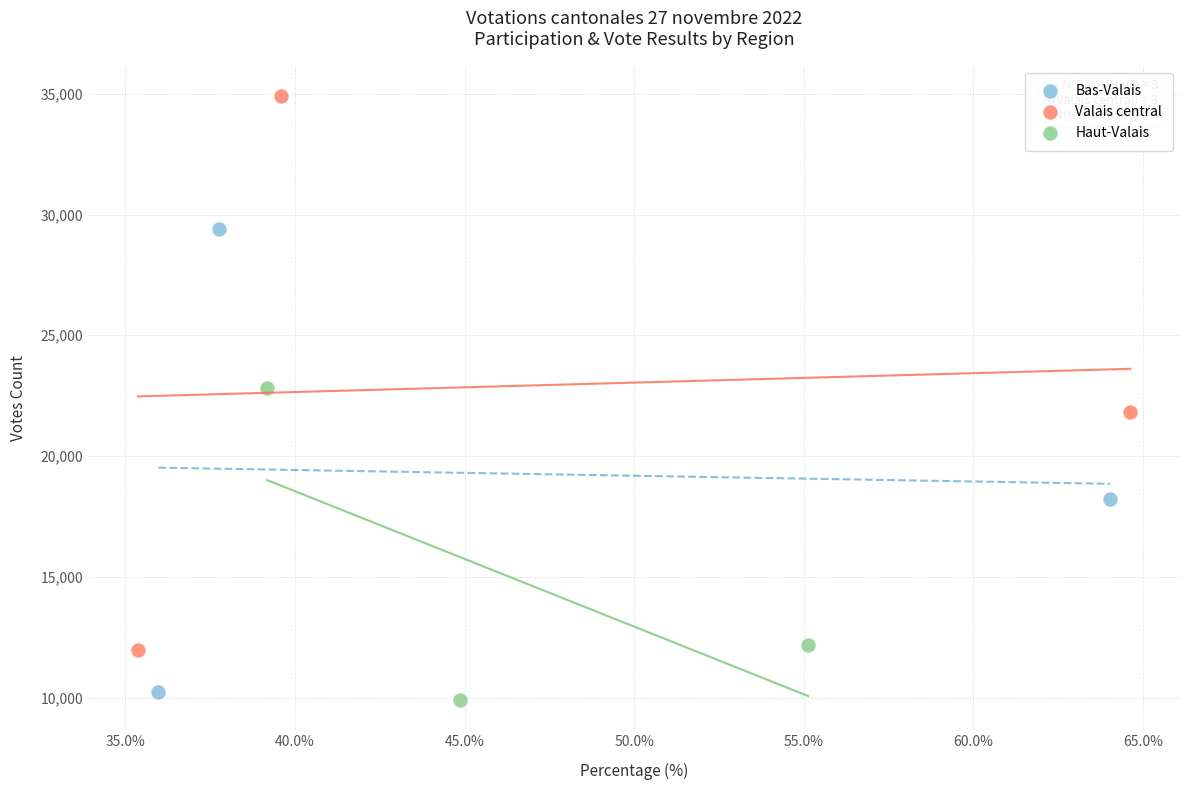

Which series has the widest spread of Y values?

Valais central